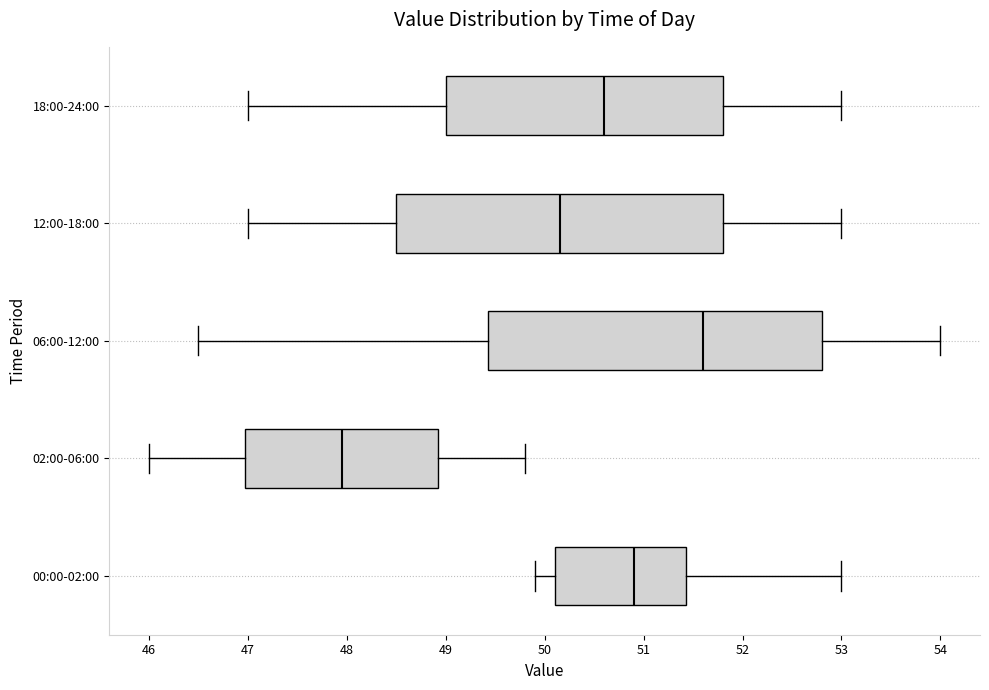

Which box's median line is the furthest to the left?

02:00-06:00